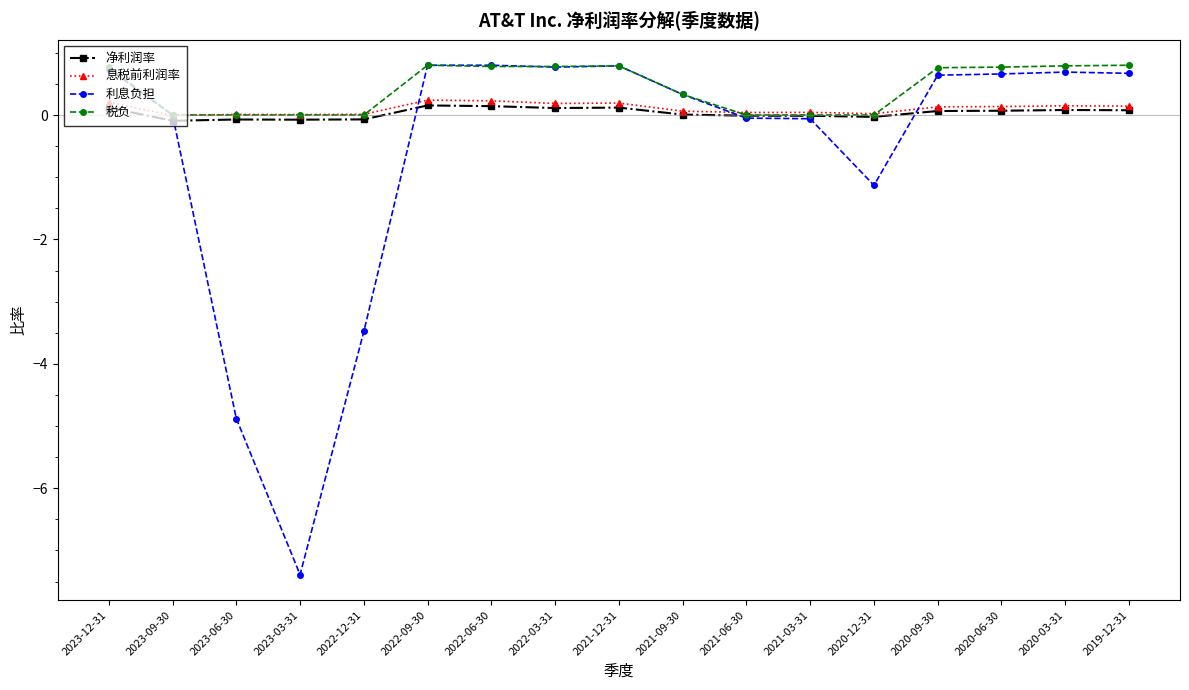

What is the maximum value shown in the chart?

0.8